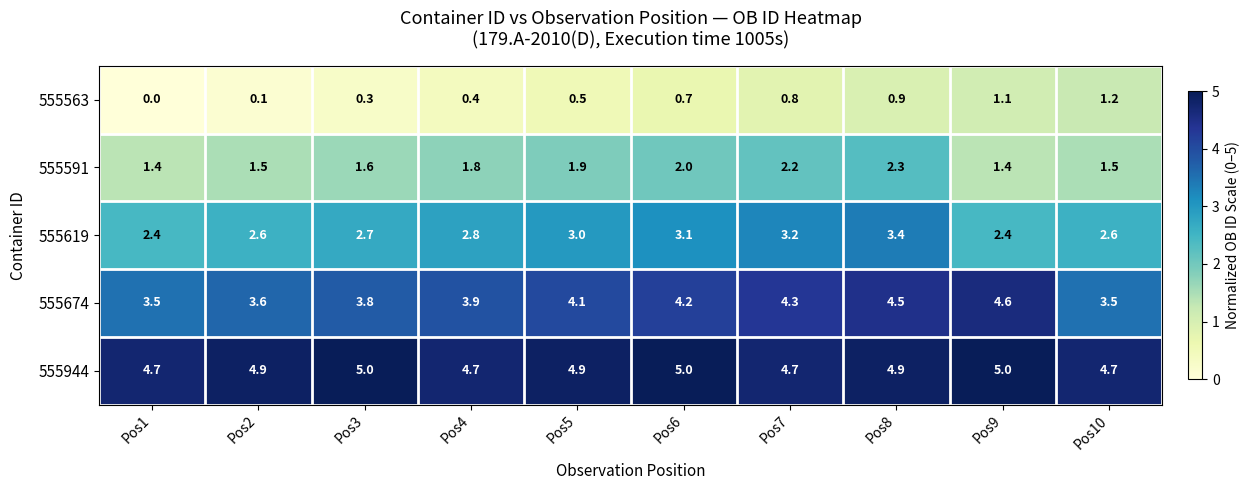

Which series has the widest spread of values?

555563